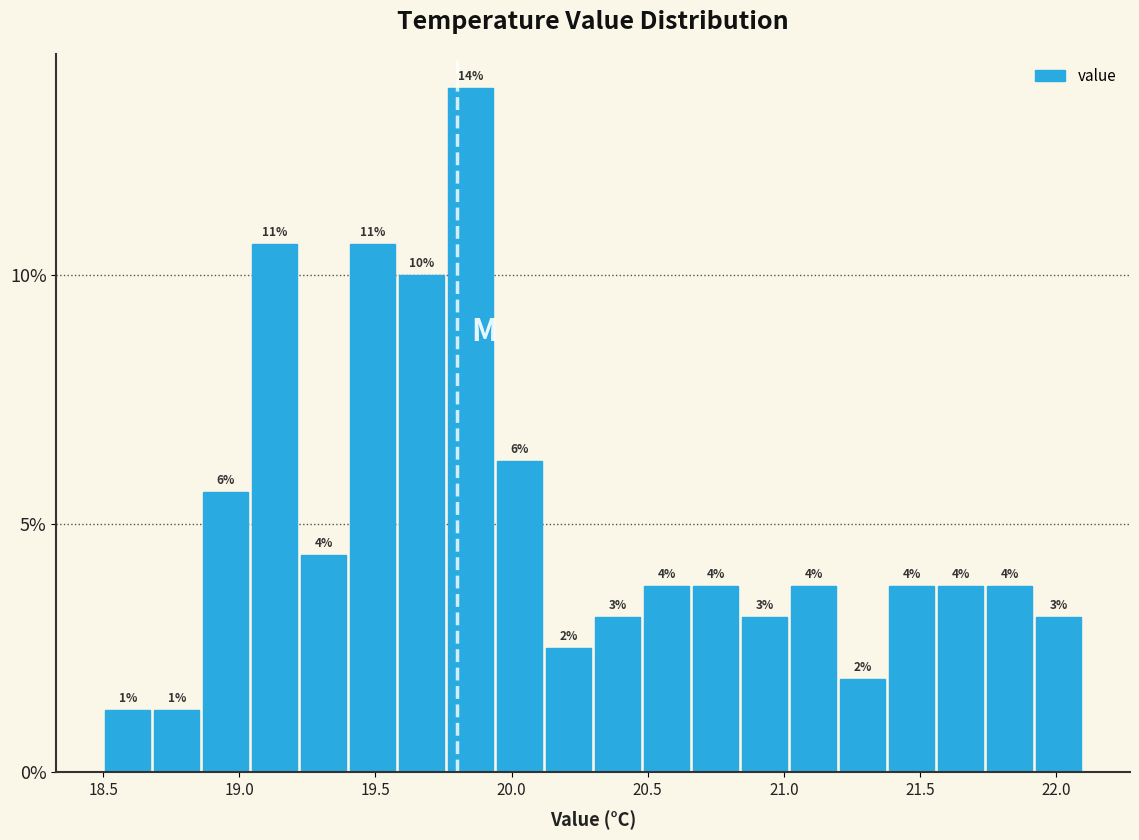

Read against the x-axis, roughly where is the centre of the tallest bar?

19.85